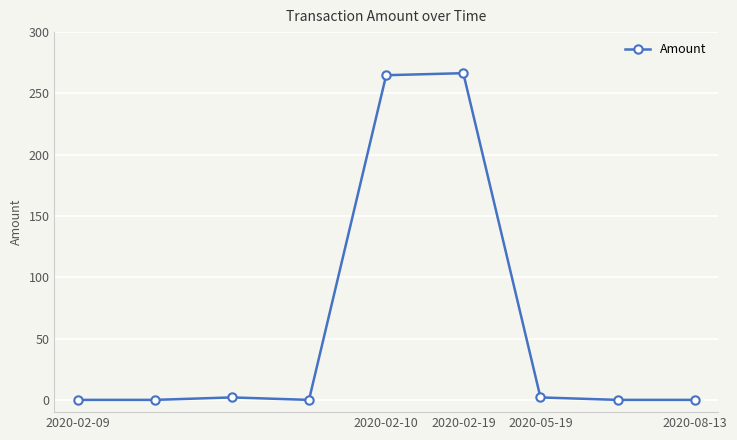

What is the value of the 5th point from the left?

264.8